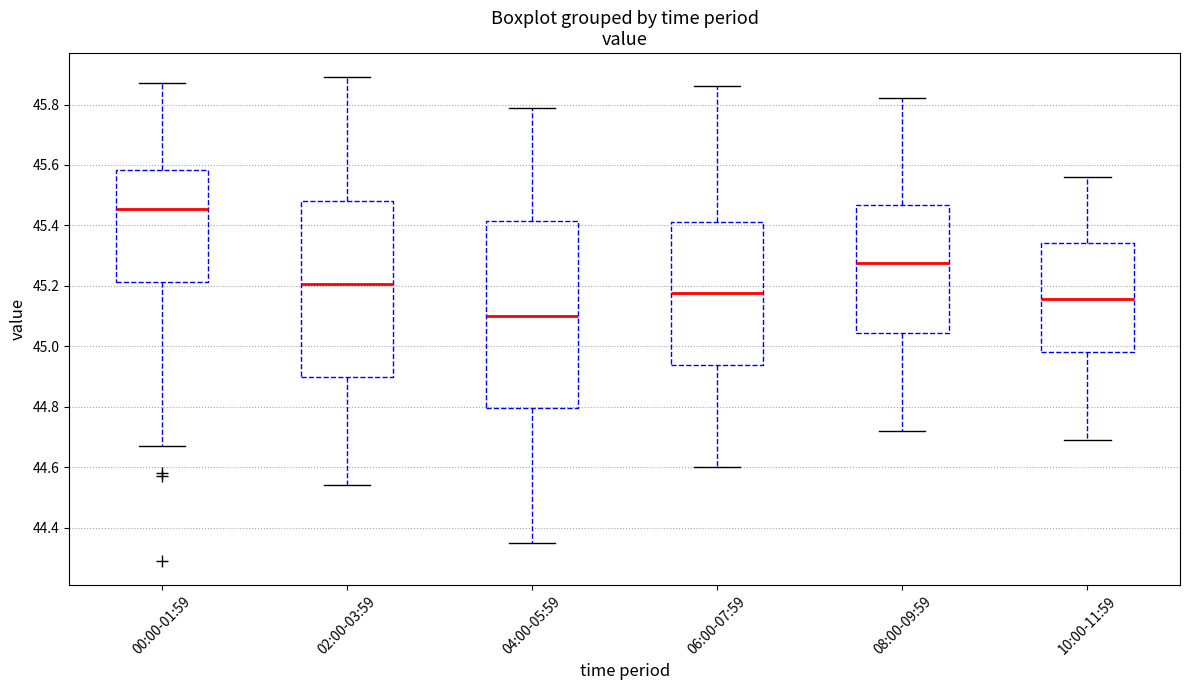

Reading left to right, read every box against the y-axis: the position of its median line, the range the box covers, and the ends of its whiskers. The values are not printed on the chart, so give them approximately, as read against the axis.

00:00-01:59: median 45.46, box 45.22 to 45.58, whiskers 44.68 to 45.88
02:00-03:59: median 45.20, box 44.90 to 45.48, whiskers 44.54 to 45.90
04:00-05:59: median 45.10, box 44.80 to 45.42, whiskers 44.36 to 45.80
06:00-07:59: median 45.18, box 44.94 to 45.42, whiskers 44.60 to 45.86
08:00-09:59: median 45.28, box 45.04 to 45.46, whiskers 44.72 to 45.82
10:00-11:59: median 45.16, box 44.98 to 45.34, whiskers 44.70 to 45.56